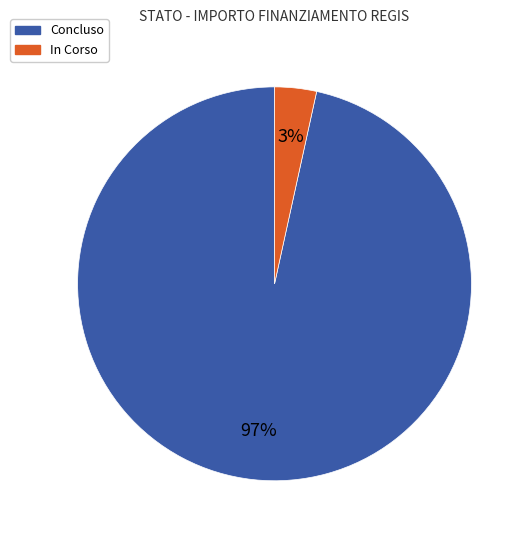

How many segments does this pie chart have?

2